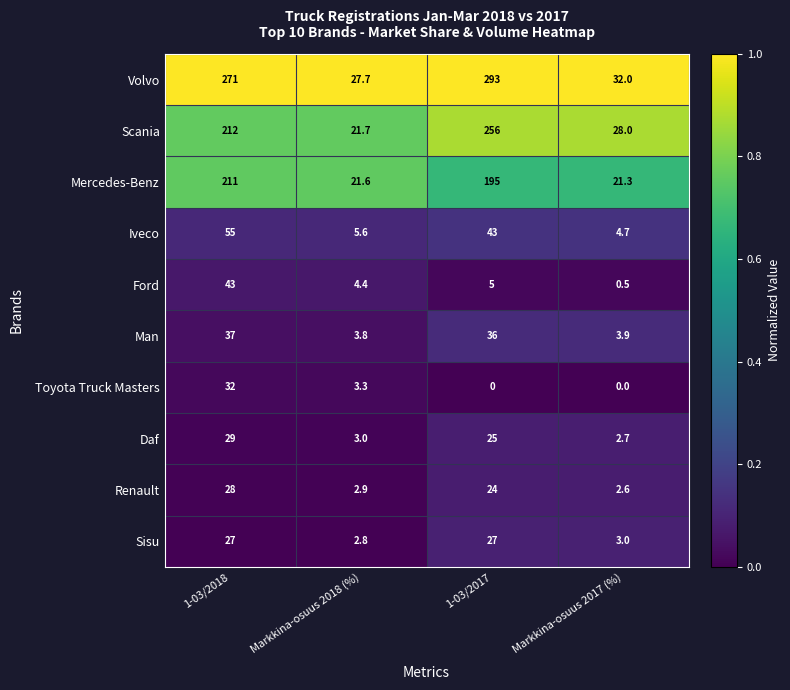

Is the value of Daf at 1-03/2017 greater than the value of Mercedes-Benz at Markkina-osuus 2018 (%)?

Yes